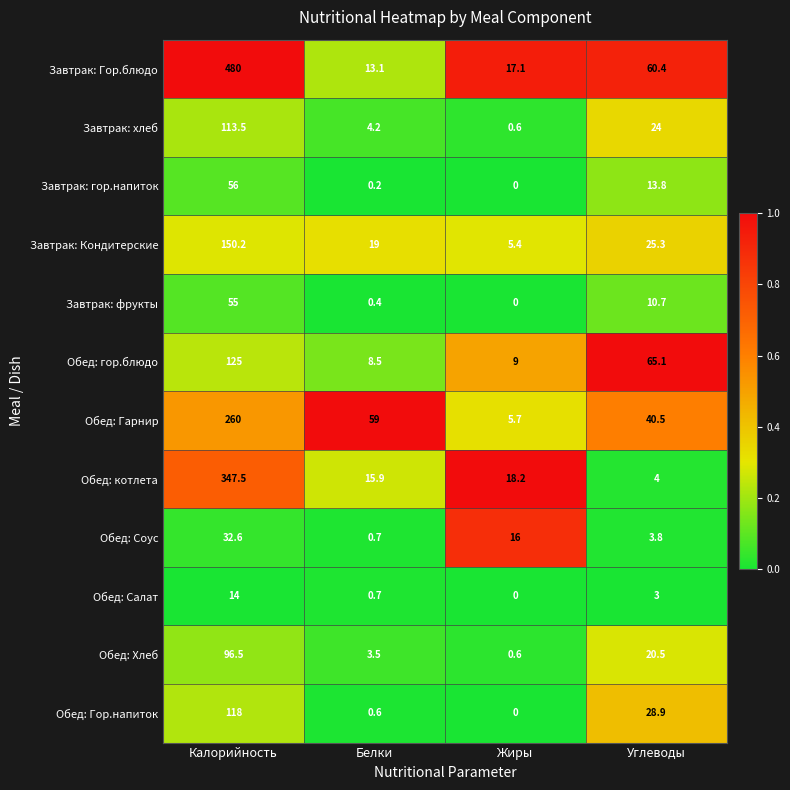

At which category does the chart reach its minimum across all series?

Жиры